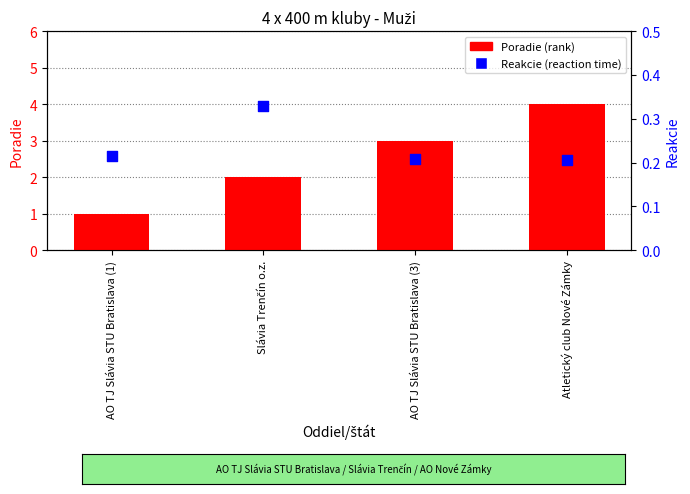

Is the value of Poradie at AO TJ Slávia STU Bratislava (1) greater than the value of Reakcie at Atletický club Nové Zámky?

Yes